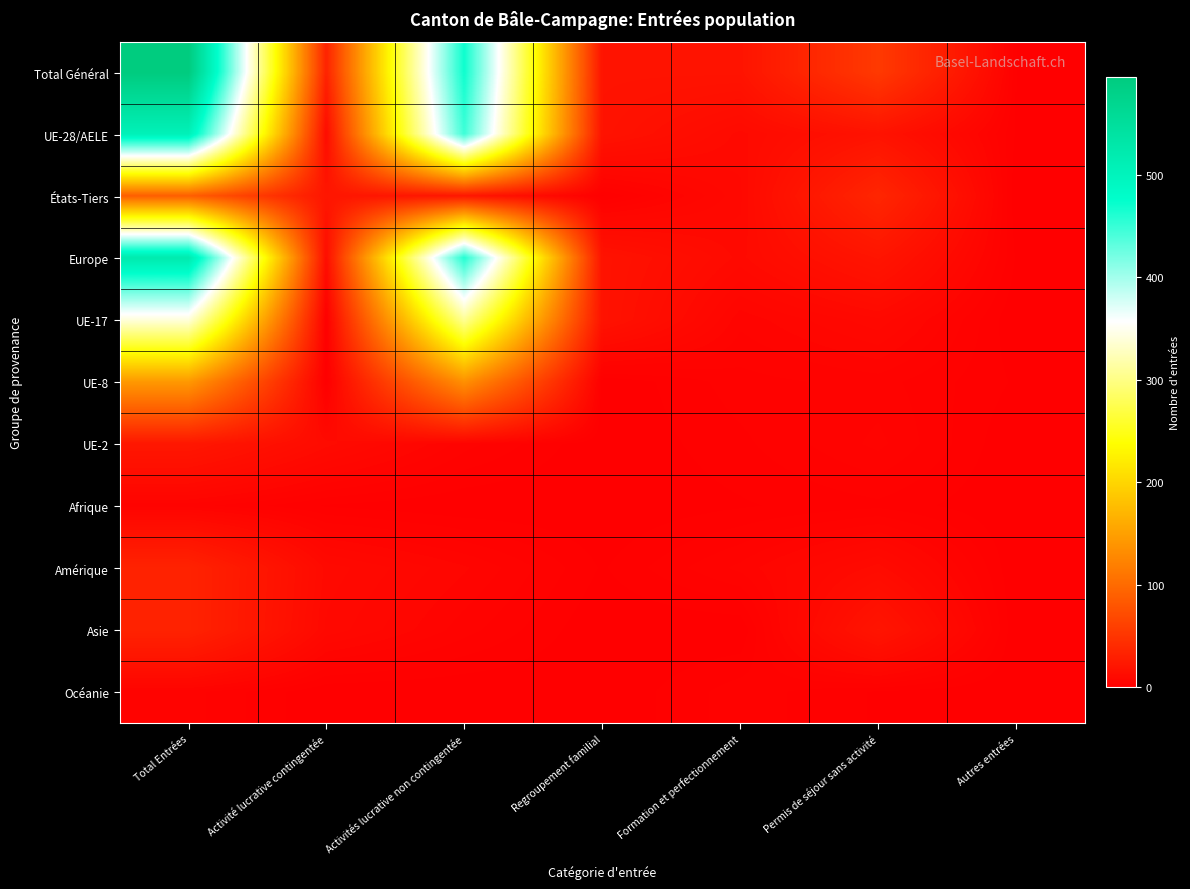

Reading right to left, extract all data points from this chart.

Total Général: Autres entrées=1	Permis de séjour sans activité=54	Formation et perfectionnement=19	Regroupement familial=19	Activités lucrative non contingentée=469	Activité lucrative contingentée=33	Total Entrées=595
UE-28/AELE: Autres entrées=1	Permis de séjour sans activité=18	Formation et perfectionnement=10	Regroupement familial=18	Activités lucrative non contingentée=447	Activité lucrative contingentée=12	Total Entrées=506
États-Tiers: Autres entrées=0	Permis de séjour sans activité=36	Formation et perfectionnement=9	Regroupement familial=1	Activités lucrative non contingentée=22	Activité lucrative contingentée=21	Total Entrées=89
Europe: Autres entrées=1	Permis de séjour sans activité=20	Formation et perfectionnement=10	Regroupement familial=18	Activités lucrative non contingentée=459	Activité lucrative contingentée=13	Total Entrées=521
UE-17: Autres entrées=0	Permis de séjour sans activité=9	Formation et perfectionnement=5	Regroupement familial=18	Activités lucrative non contingentée=307	Activité lucrative contingentée=1	Total Entrées=340
UE-8: Autres entrées=1	Permis de séjour sans activité=4	Formation et perfectionnement=3	Regroupement familial=0	Activités lucrative non contingentée=135	Activité lucrative contingentée=0	Total Entrées=143
UE-2: Autres entrées=0	Permis de séjour sans activité=5	Formation et perfectionnement=2	Regroupement familial=0	Activités lucrative non contingentée=4	Activité lucrative contingentée=11	Total Entrées=22
Afrique: Autres entrées=0	Permis de séjour sans activité=2	Formation et perfectionnement=1	Regroupement familial=0	Activités lucrative non contingentée=0	Activité lucrative contingentée=1	Total Entrées=4
Amérique: Autres entrées=0	Permis de séjour sans activité=11	Formation et perfectionnement=5	Regroupement familial=1	Activités lucrative non contingentée=6	Activité lucrative contingentée=10	Total Entrées=33
Asie: Autres entrées=0	Permis de séjour sans activité=20	Formation et perfectionnement=0	Regroupement familial=0	Activités lucrative non contingentée=4	Activité lucrative contingentée=9	Total Entrées=33
Océanie: Autres entrées=0	Permis de séjour sans activité=1	Formation et perfectionnement=3	Regroupement familial=0	Activités lucrative non contingentée=0	Activité lucrative contingentée=0	Total Entrées=4